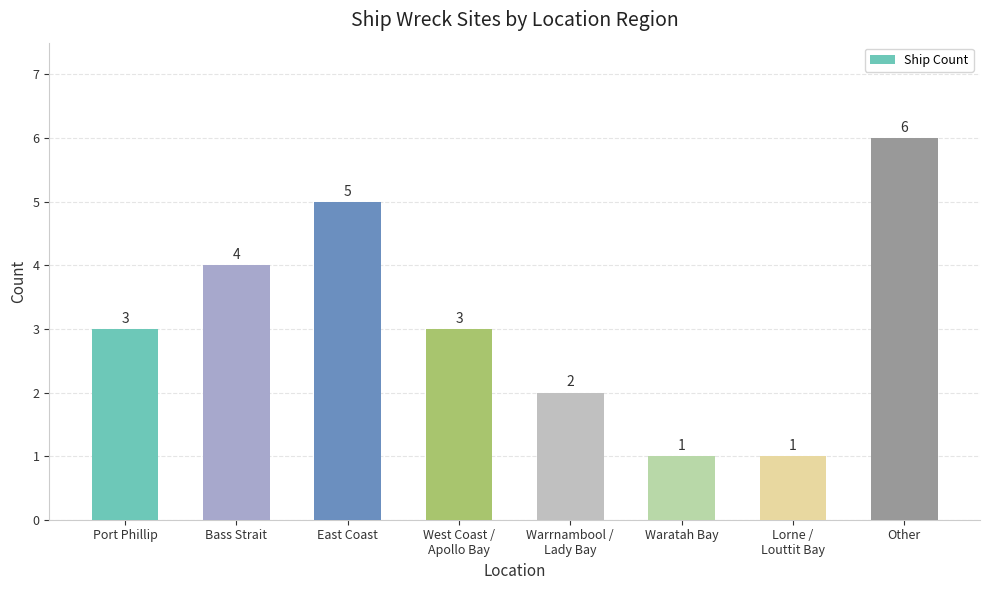

What is the label of the 4th bar from the left?

West Coast /
Apollo Bay